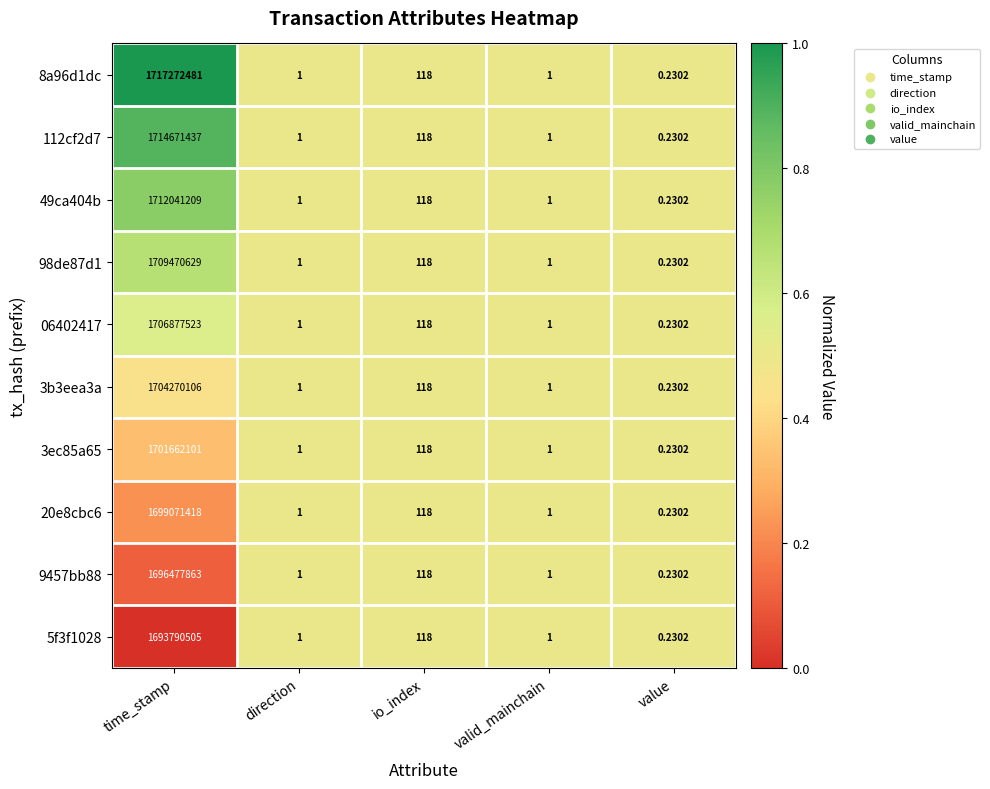

Which category has the highest value across all series?

time_stamp